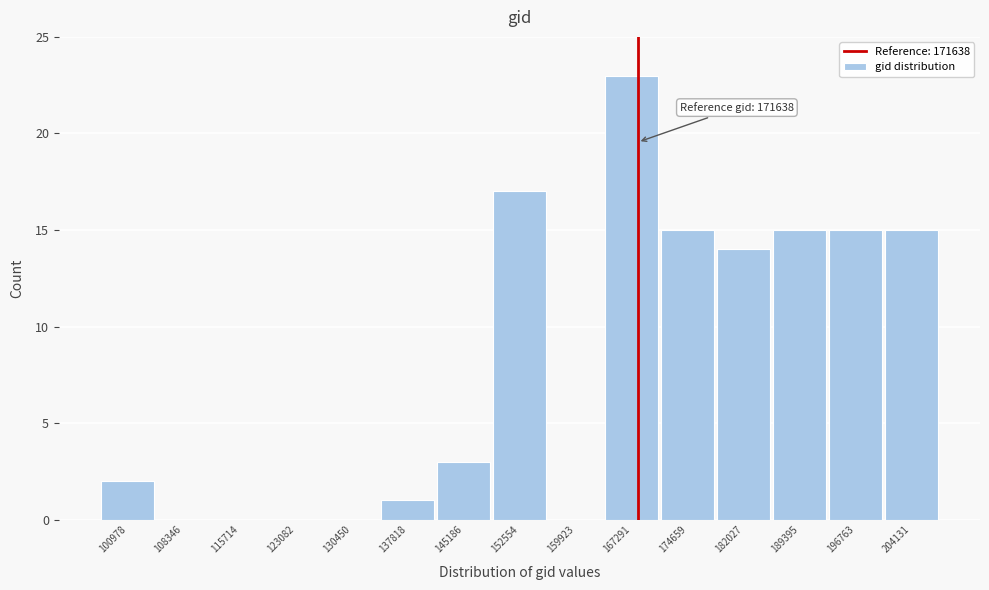

Reading right to left, list all the values displayed in this chart.

204131=15	196763=15	189395=15	182027=14	174659=15	167291=23	159923=0	152554=17	145186=3	137818=1	130450=0	123082=0	115714=0	108346=0	100978=2